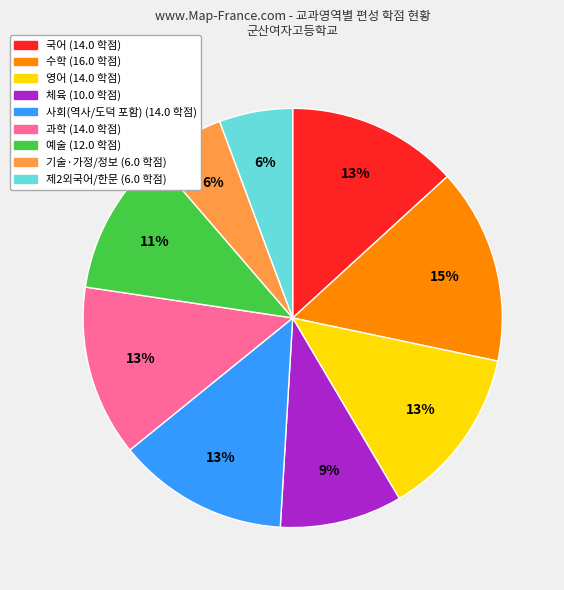

Count the number of slices in the pie.

9